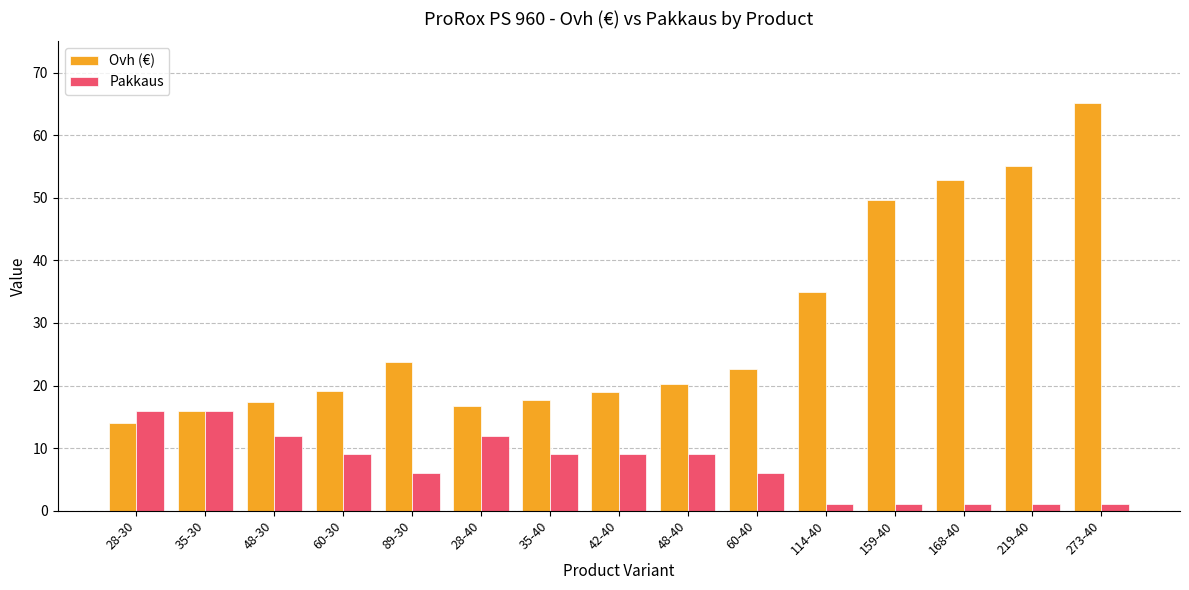

The Pakkaus series shows 9.8 at 60-40. True or false?

False